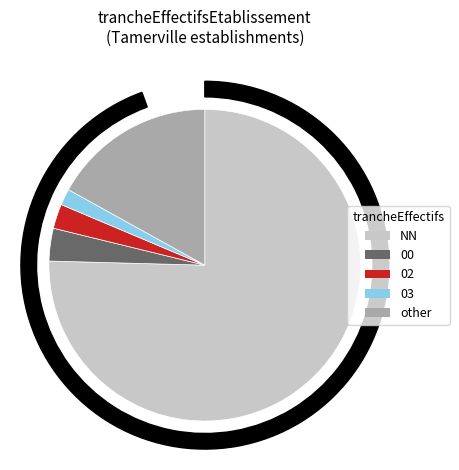

What is the largest slice in the pie chart?

NN